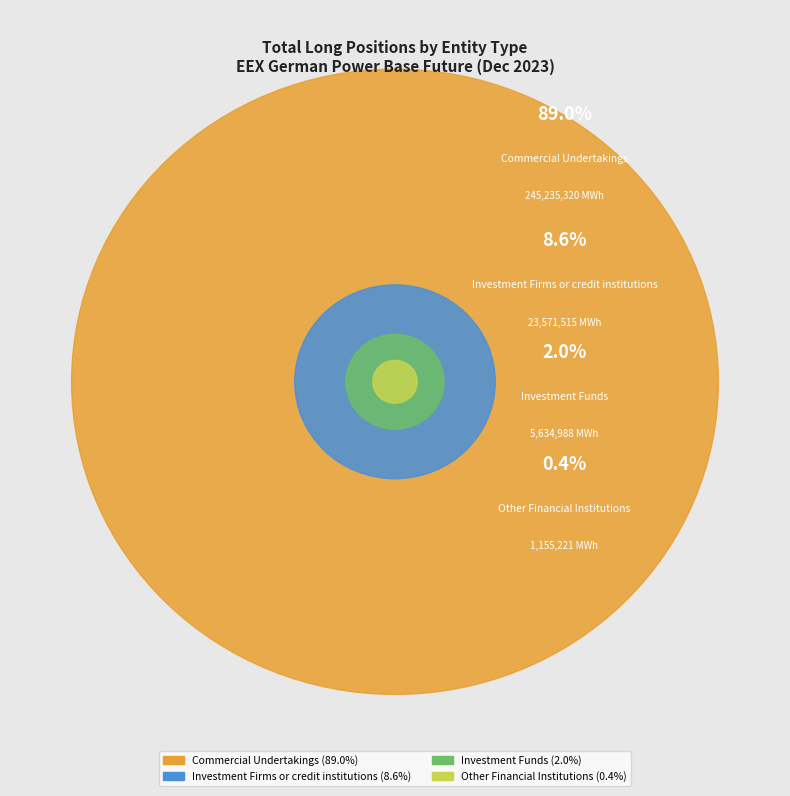

Which category has the smallest portion of the pie?

Other Financial Institutions